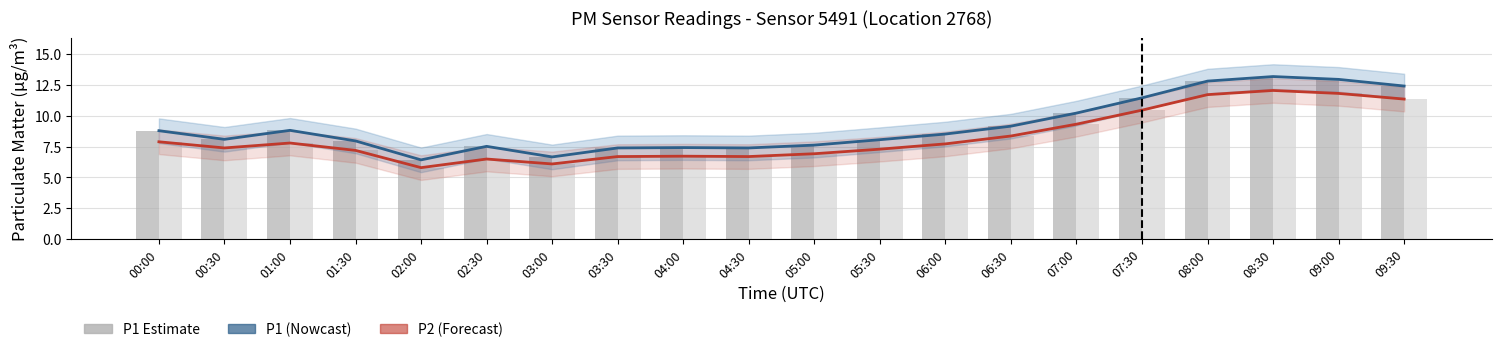

Reading right to left, extract all data points from this chart.

P1 Estimate: 12.4	13.0	13.2	12.8	11.5	10.2	9.2	8.5	8.1	7.6	7.4	7.4	7.4	6.7	7.5	6.4	8.0	8.8	8.1	8.8
P2 Estimate: 11.4	11.8	12.1	11.7	10.5	9.3	8.4	7.7	7.3	6.9	6.7	6.7	6.7	6.1	6.5	5.8	7.2	7.8	7.4	7.9
P1 (PM2.5 proxy): 12.4	13.0	13.2	12.8	11.5	10.2	9.2	8.5	8.1	7.6	7.4	7.4	7.4	6.7	7.5	6.4	8.0	8.8	8.1	8.8
P2 (PM10 proxy): 11.4	11.8	12.1	11.7	10.5	9.3	8.4	7.7	7.3	6.9	6.7	6.7	6.7	6.1	6.5	5.8	7.2	7.8	7.4	7.9